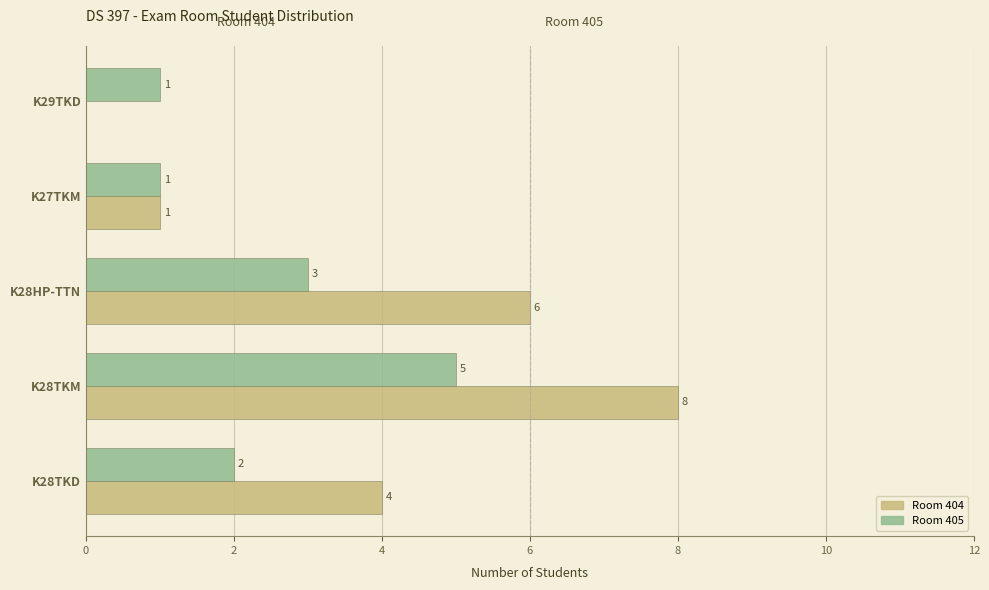

What is the sum of all Room 405 values?

12